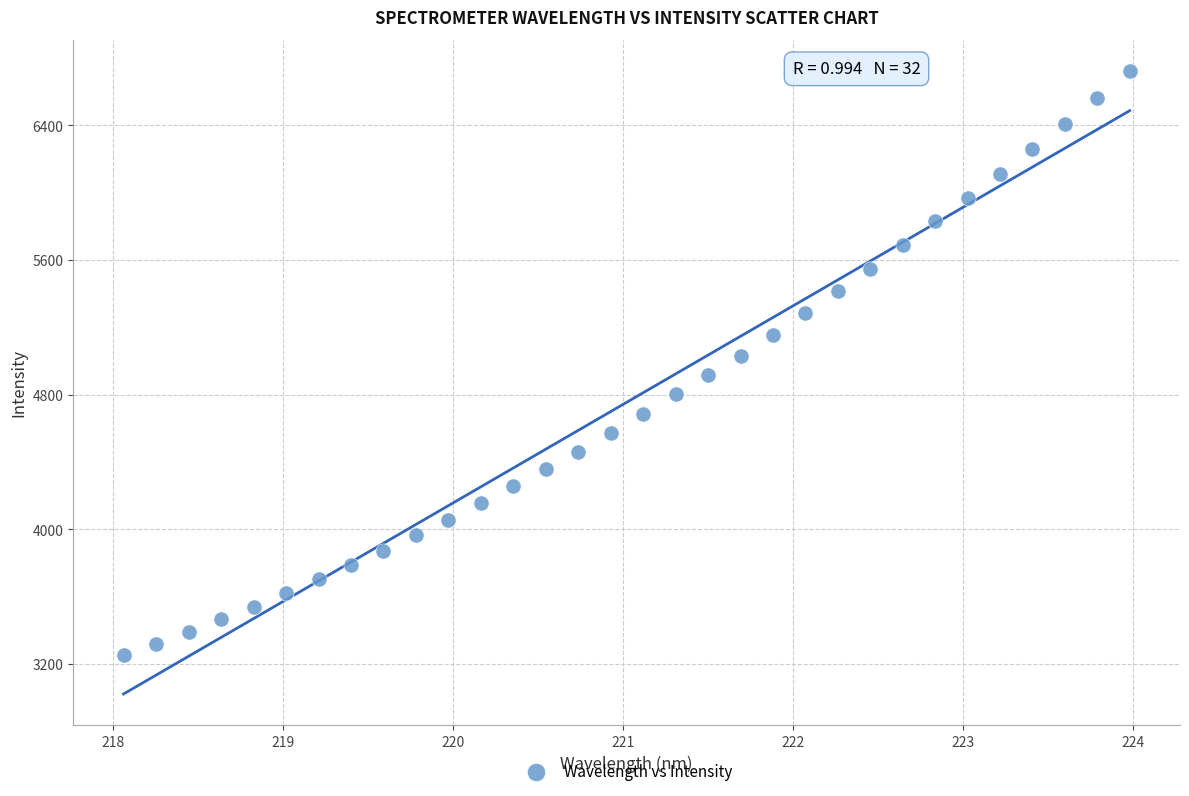

What is the range of X values (max minus min)?

5.9